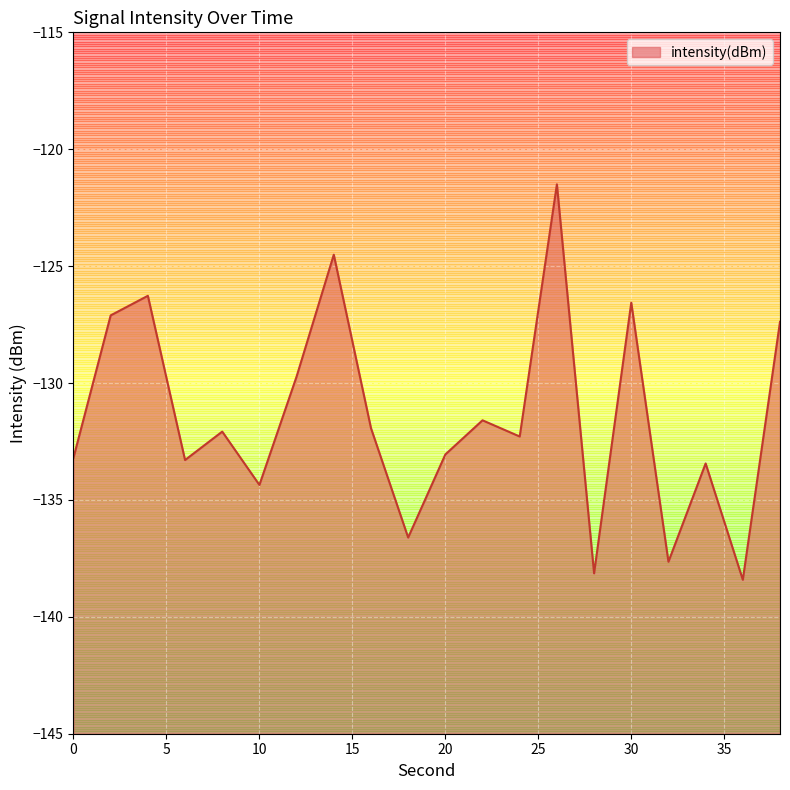

Is it true that the value at 24 is -80.4?

False